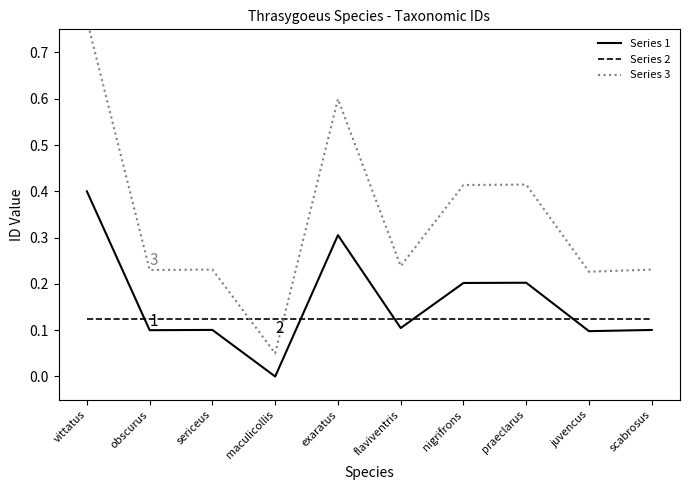

The value of Series 1 at praeclarus is 0.2. True or false?

True